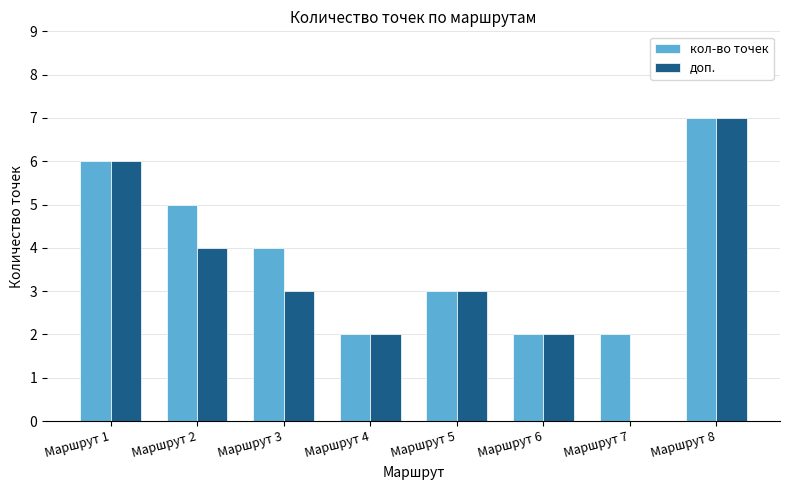

Reading left to right, extract all data points from this chart.

кол-во точек: Маршрут 1=6	Маршрут 2=5	Маршрут 3=4	Маршрут 4=2	Маршрут 5=3	Маршрут 6=2	Маршрут 7=2	Маршрут 8=7
доп.: Маршрут 1=6	Маршрут 2=4	Маршрут 3=3	Маршрут 4=2	Маршрут 5=3	Маршрут 6=2	Маршрут 7=0	Маршрут 8=7